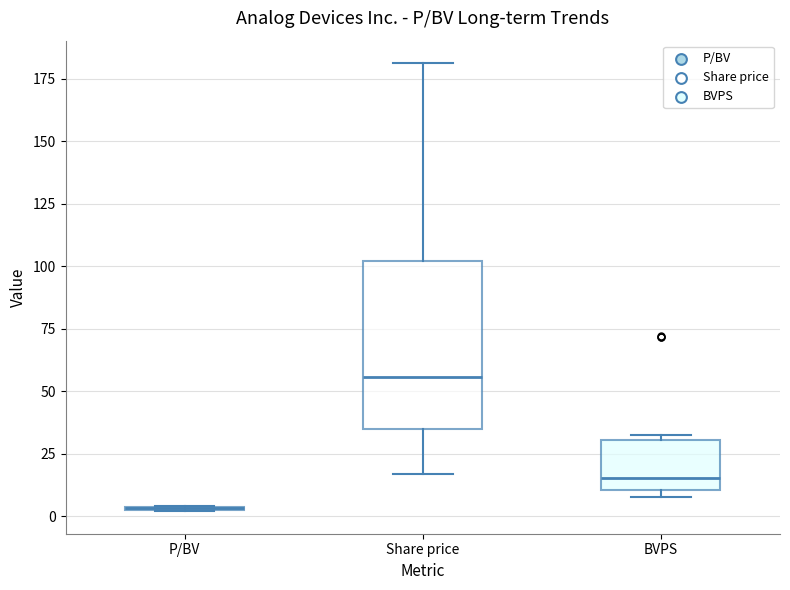

Comparing the boxes themselves (not the whiskers), which one is the tallest?

Share price